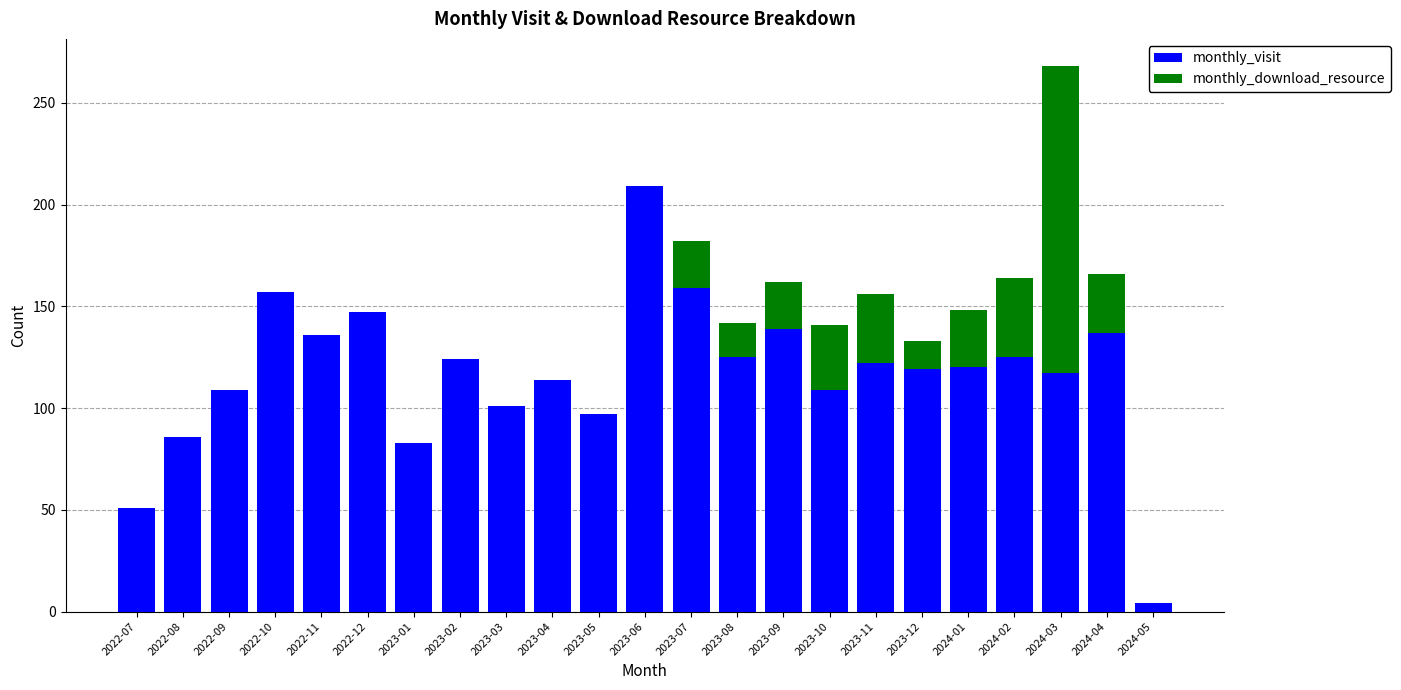

Count the number of data series in this chart.

2